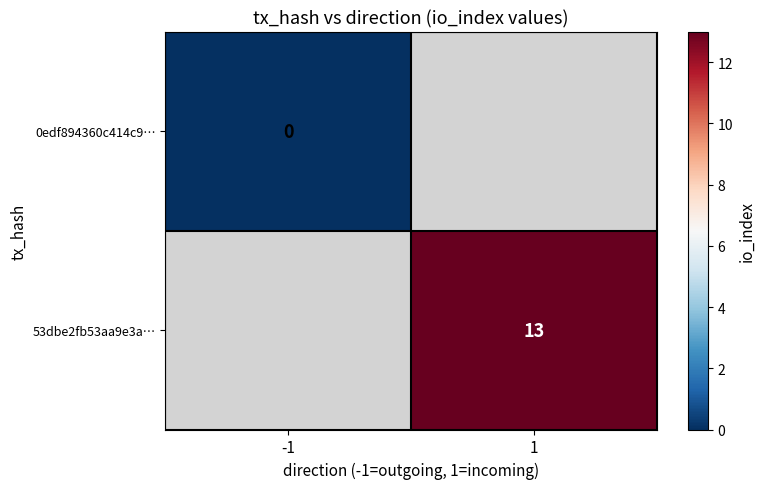

Rank the series by their maximum value, from lowest to highest.

0edf894360c414c9…, 53dbe2fb53aa9e3a…